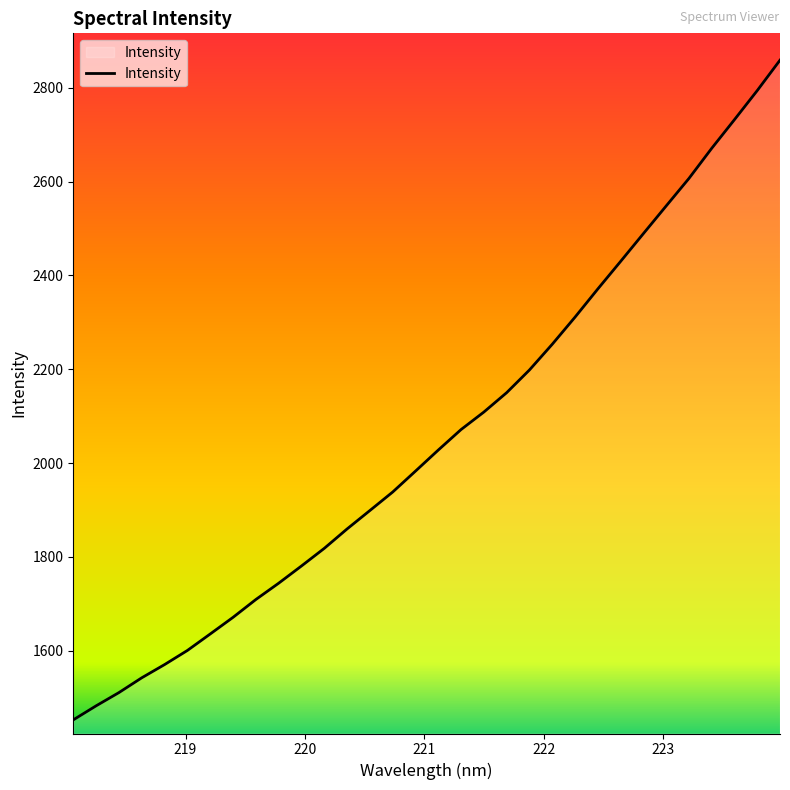

Count the number of data series in this chart.

1